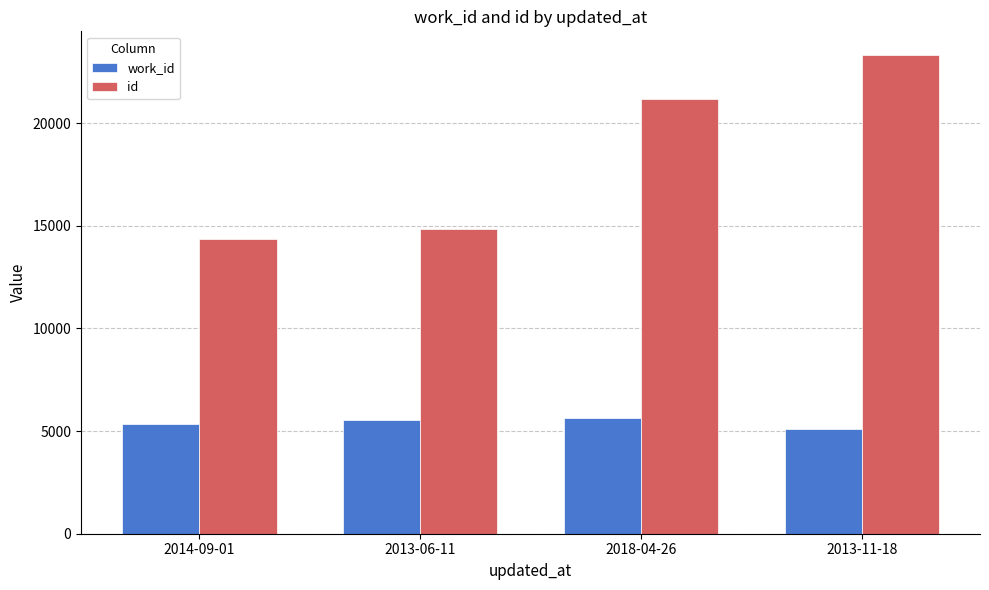

The value of work_id at 2013-06-11 is 5556. True or false?

True